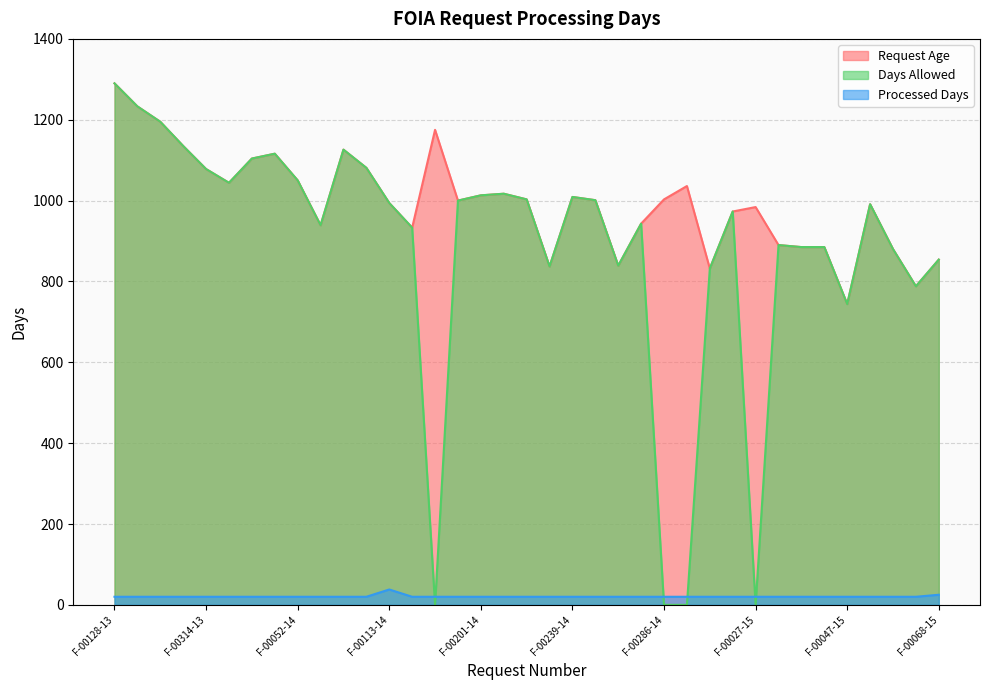

True or false: Request Age and Processed Days intersect in this chart.

False